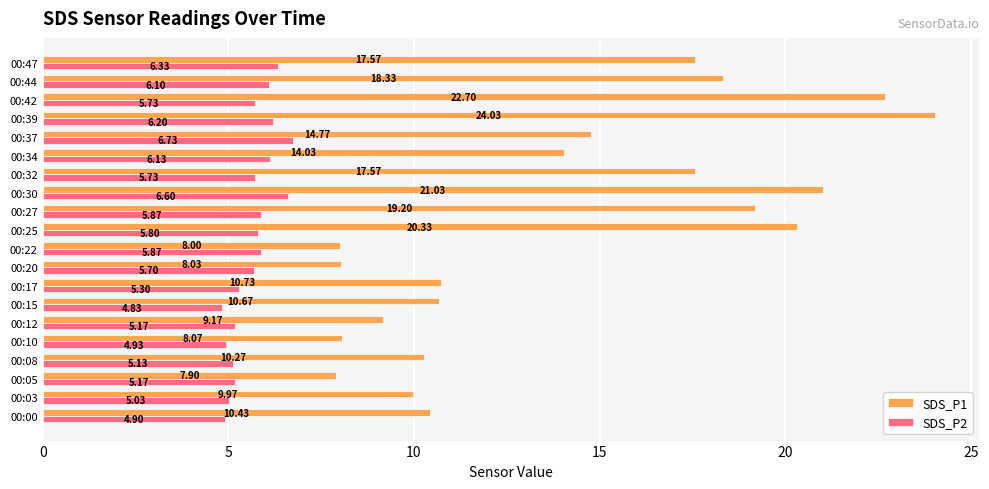

Which label corresponds to the largest value in the chart?

00:39